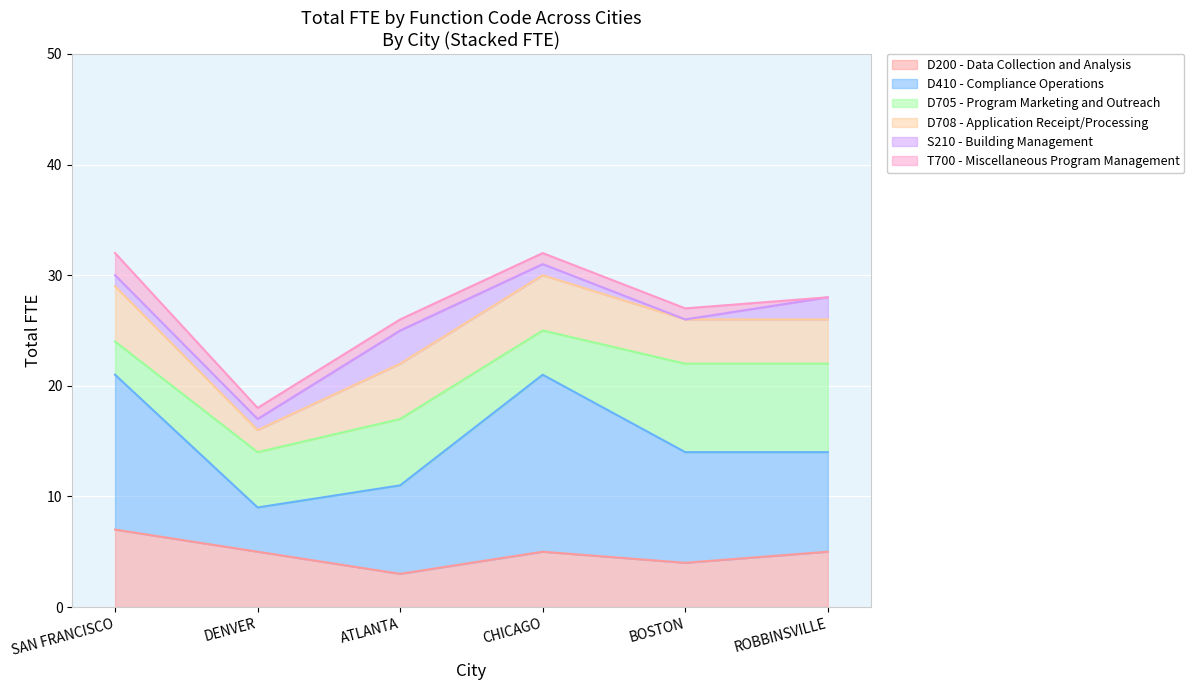

True or false: T700 - Miscellaneous Program Management and D708 - Application Receipt/Processing intersect in this chart.

False